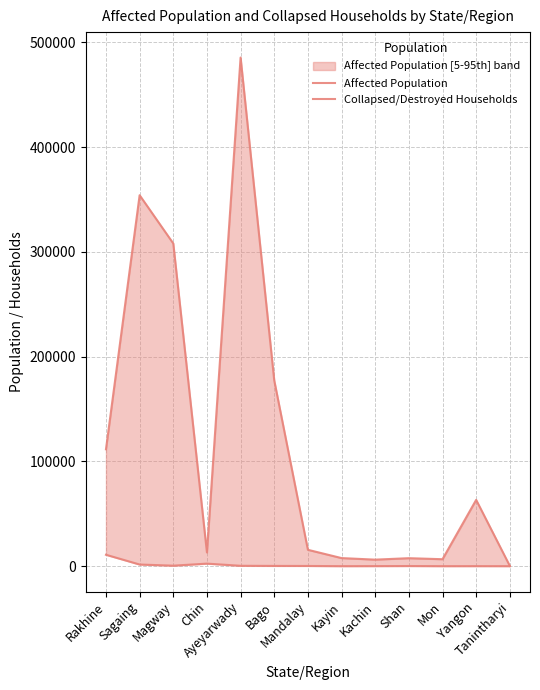

The Collapsed/Destroyed Households series shows 351 at Ayeyarwady. True or false?

True